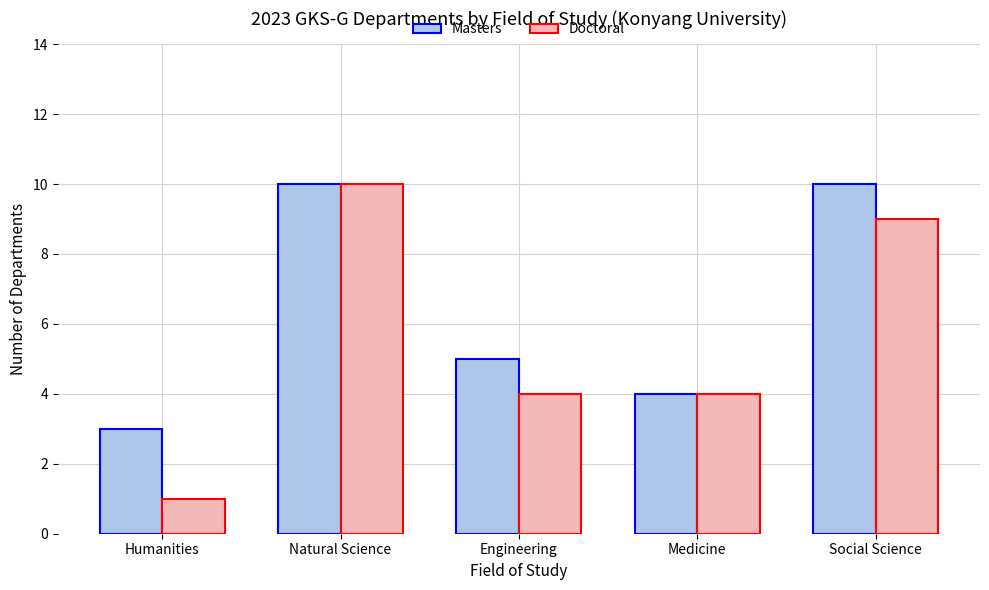

What position from the right is Natural Science?

4